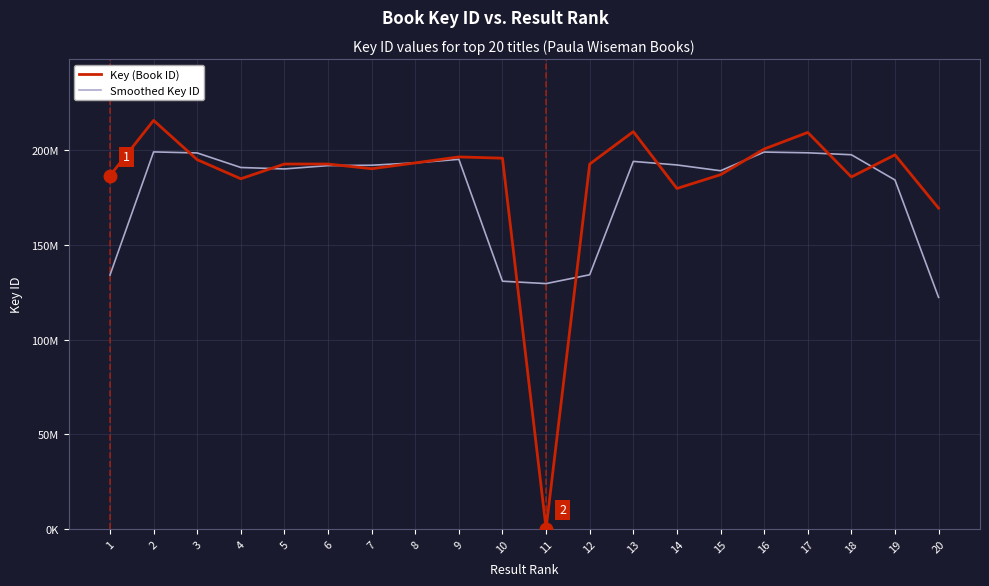

Which label corresponds to the smallest value in the chart?

11